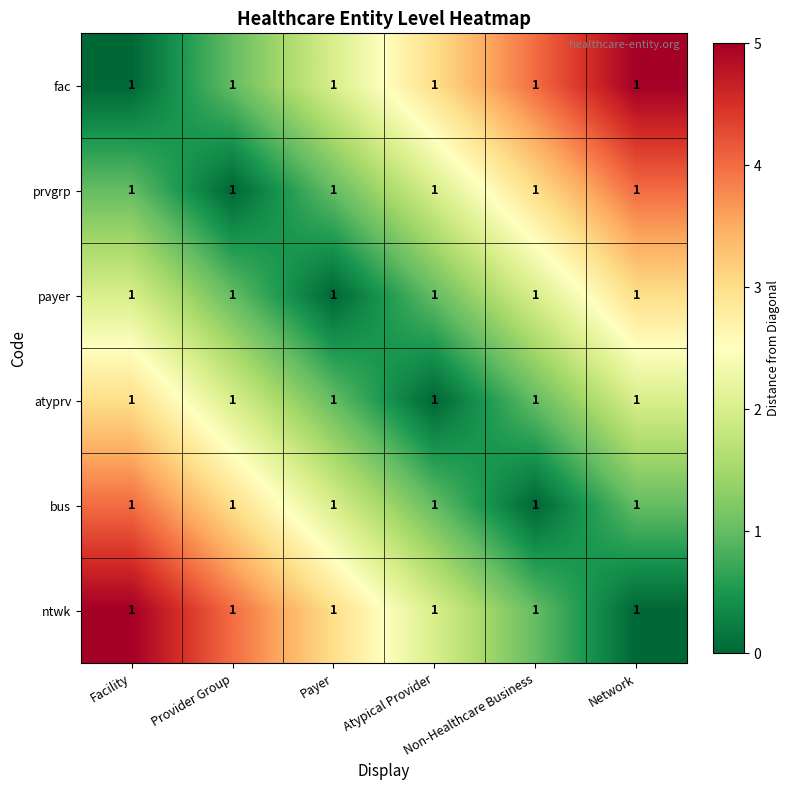

What is the spread (max minus min) of values at Network?

5